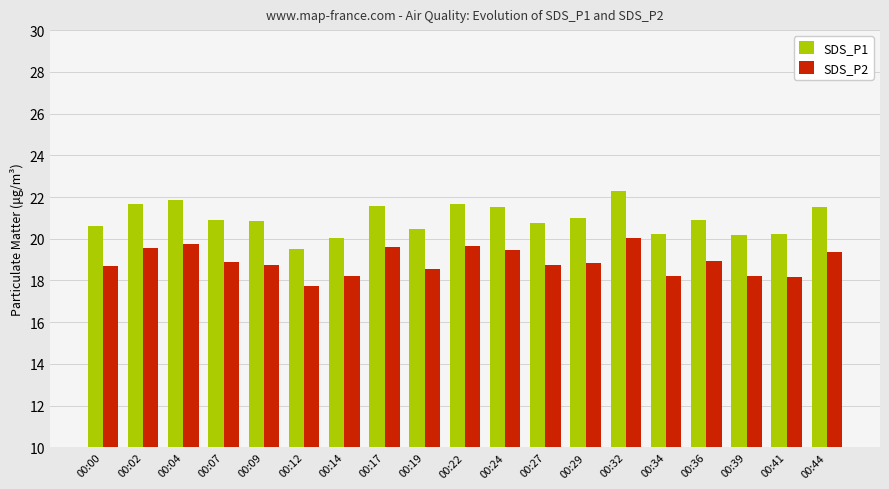

At which label does SDS_P2 first exceed 18?

00:00